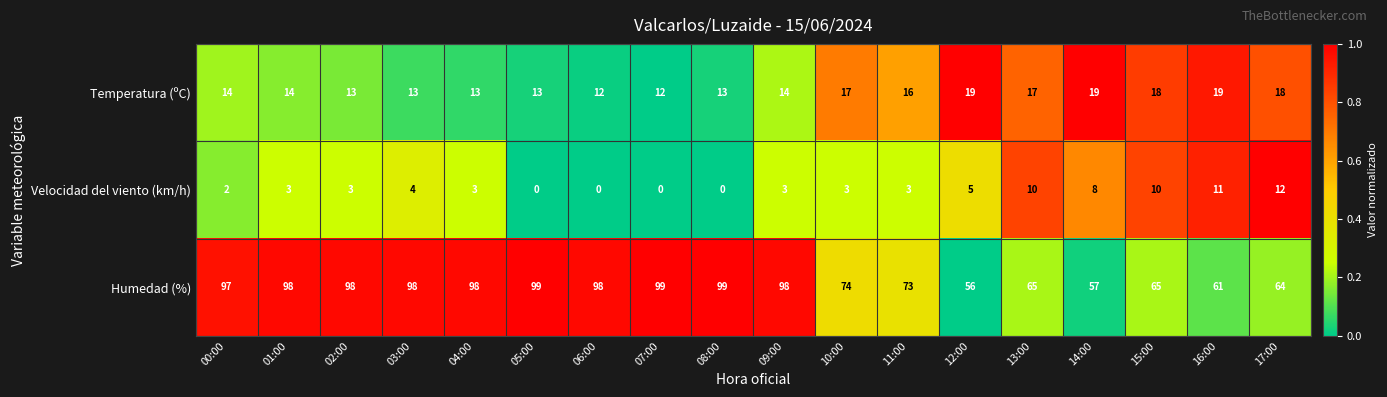

List the series in order of their peak value, highest first.

Humedad (%), Temperatura (ºC), Velocidad del viento (km/h)